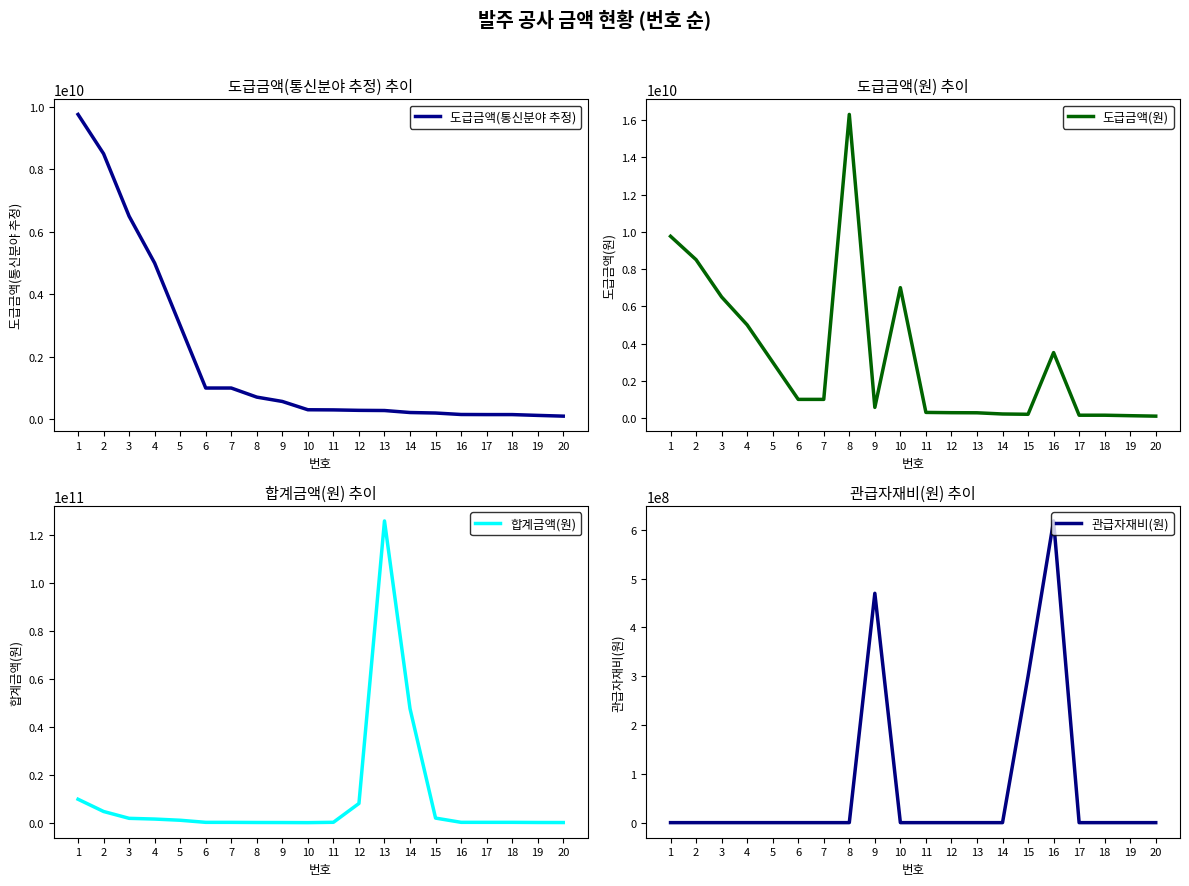

Where do 도급금액(원) and 합계금액(원) first cross each other?

11 and 12